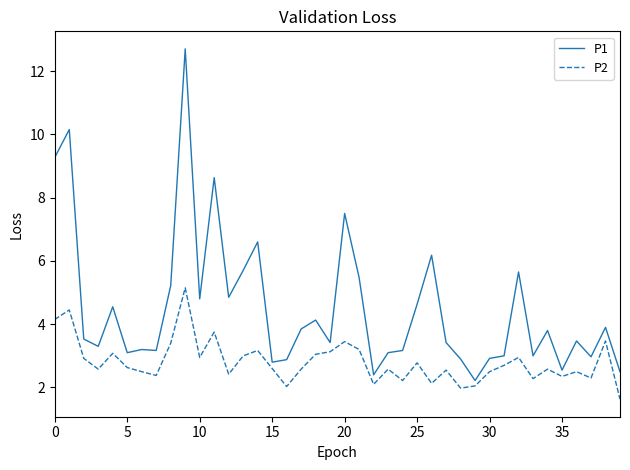

Which series has the largest range (max minus min)?

P1